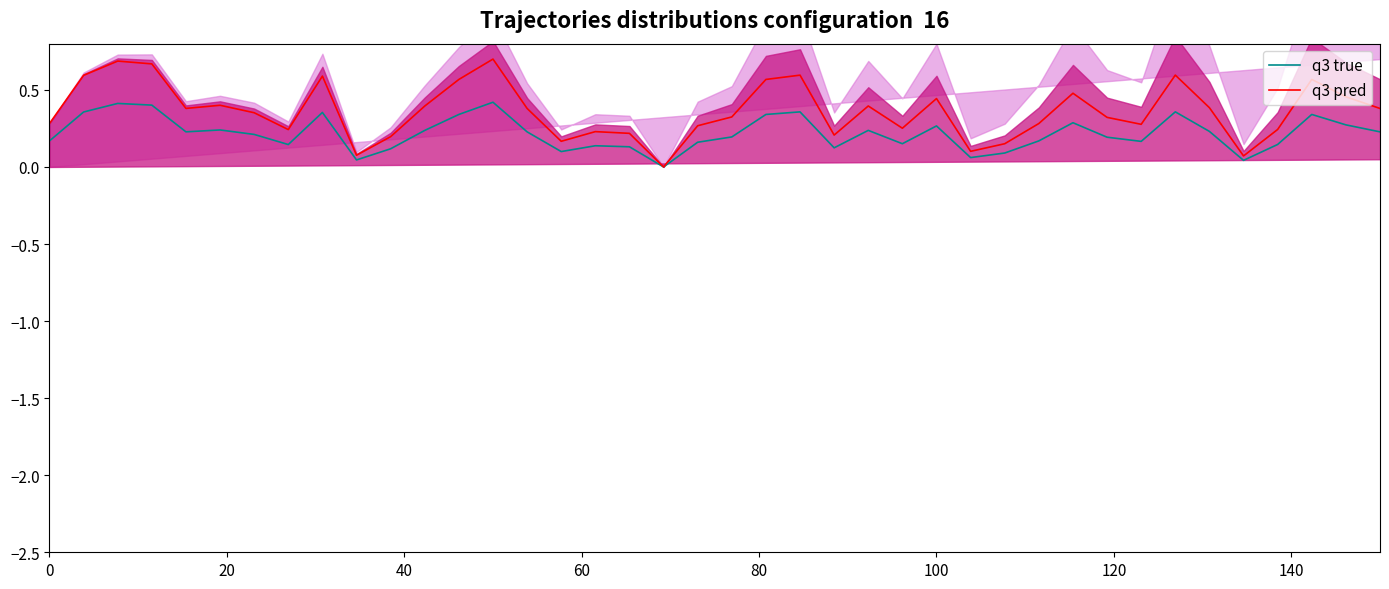

What are all the series names shown in the legend?

q3 true, q3 pred